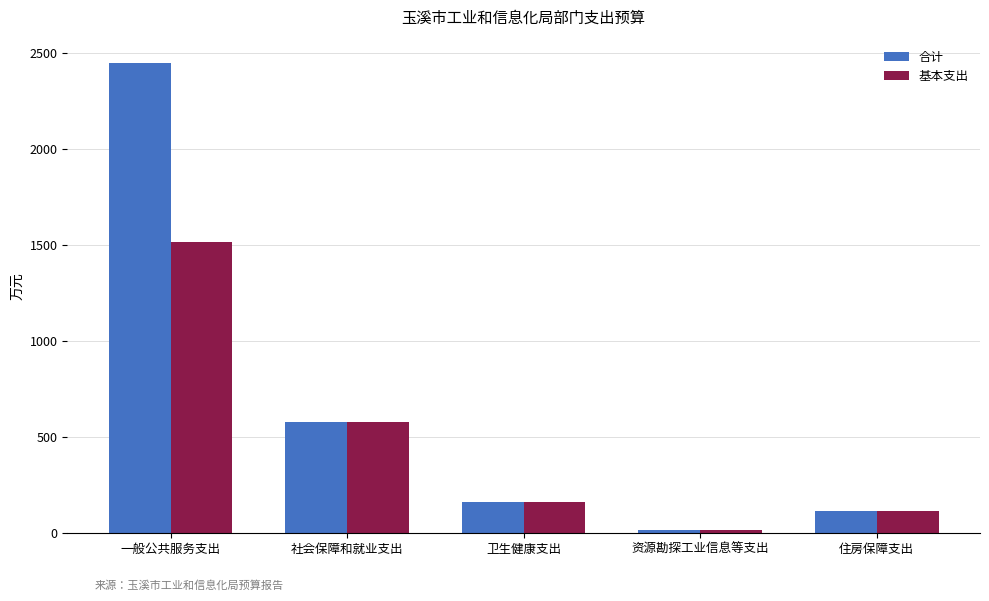

Which series has the largest range (max minus min)?

合计